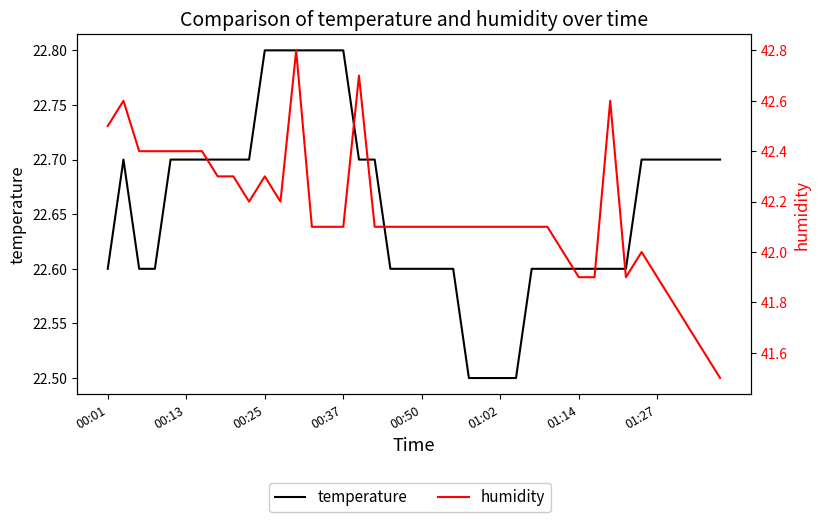

What are all the series names shown in the legend?

temperature, humidity